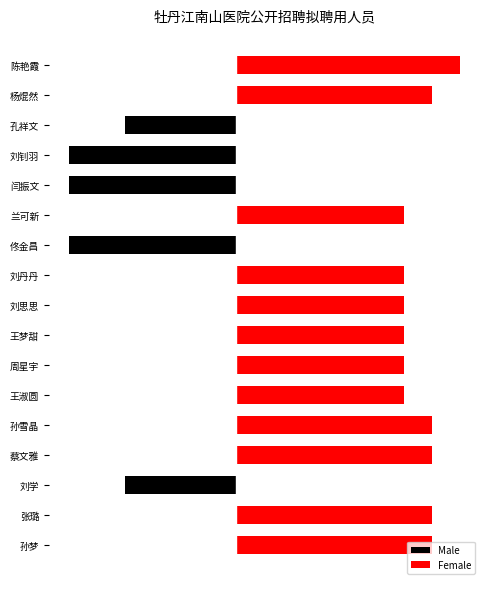

True or false: Male has a value of -4 at 刘学.

True